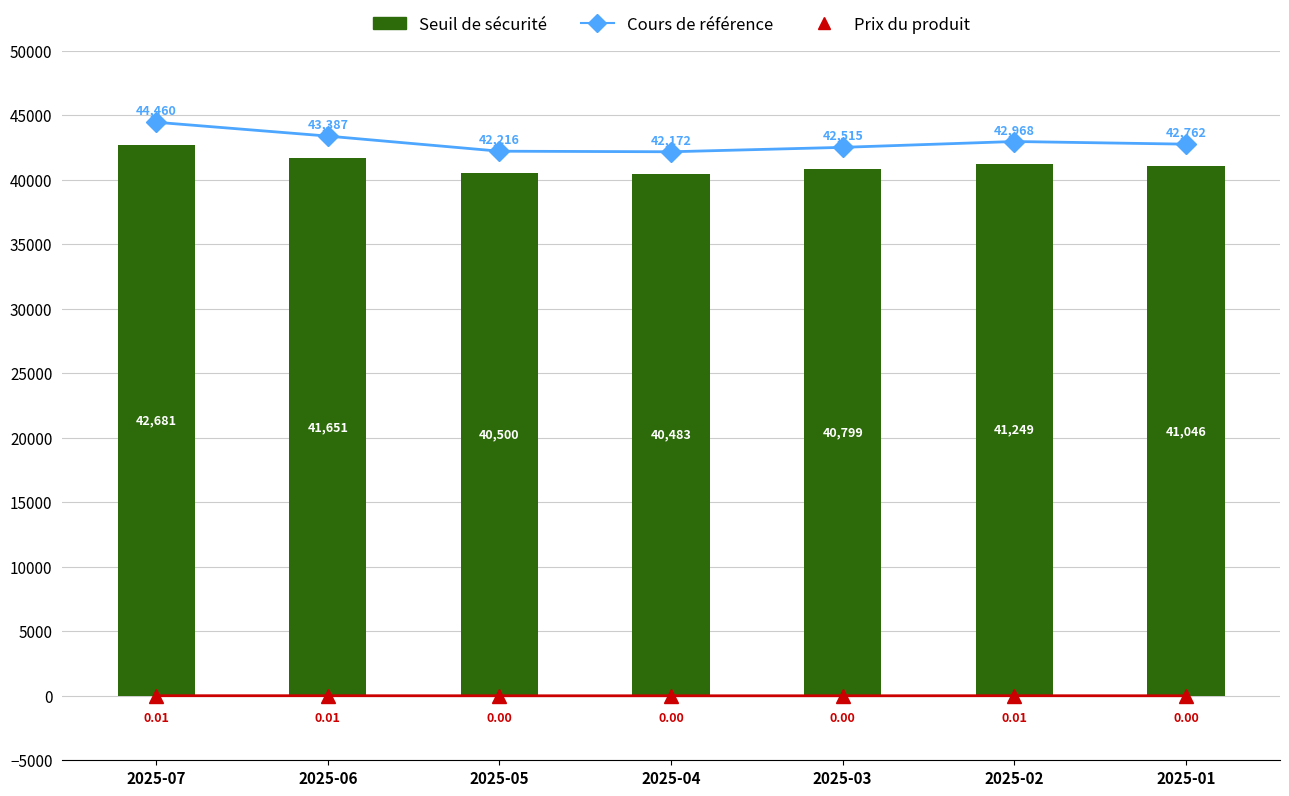

At 2025-05, list the series in order from largest to smallest.

Cours de référence, Seuil de sécurité, Prix du produit